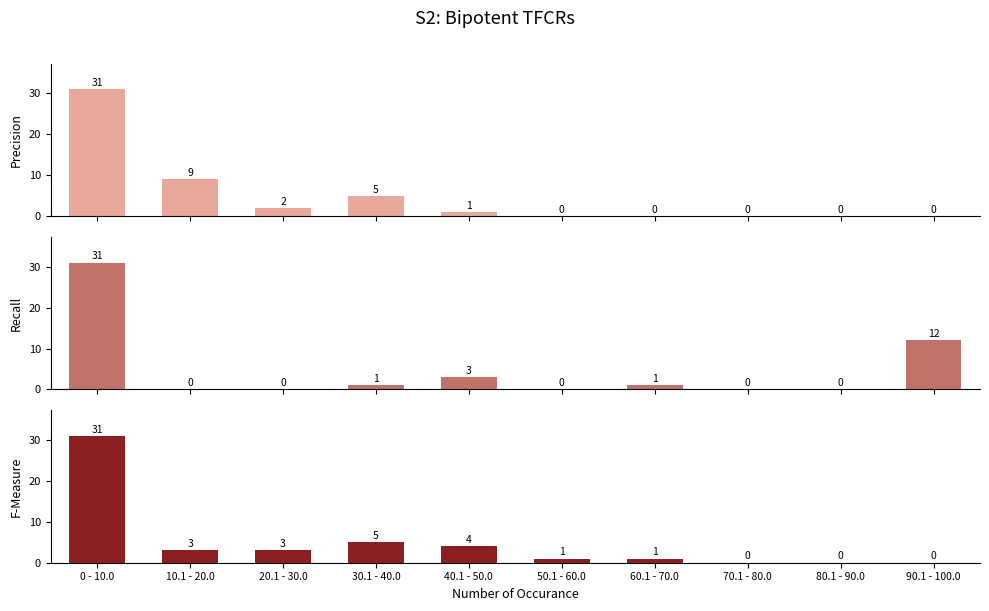

Reading left to right, extract all data points from this chart.

Precision: 0 - 10.0=31	10.1 - 20.0=9	20.1 - 30.0=2	30.1 - 40.0=5	40.1 - 50.0=1	50.1 - 60.0=0	60.1 - 70.0=0	70.1 - 80.0=0	80.1 - 90.0=0	90.1 - 100.0=0
Recall: 0 - 10.0=31	10.1 - 20.0=0	20.1 - 30.0=0	30.1 - 40.0=1	40.1 - 50.0=3	50.1 - 60.0=0	60.1 - 70.0=1	70.1 - 80.0=0	80.1 - 90.0=0	90.1 - 100.0=12
F-Measure: 0 - 10.0=31	10.1 - 20.0=3	20.1 - 30.0=3	30.1 - 40.0=5	40.1 - 50.0=4	50.1 - 60.0=1	60.1 - 70.0=1	70.1 - 80.0=0	80.1 - 90.0=0	90.1 - 100.0=0